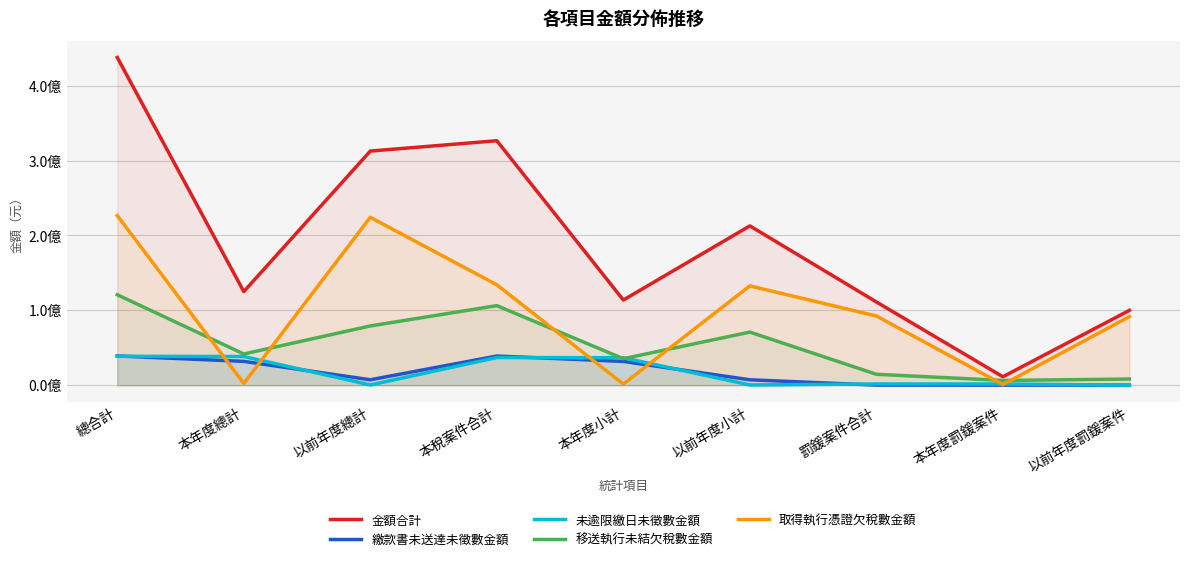

True or false: 未逾限繳日未徵數金額 and 取得執行憑證欠稅數金額 cross at least once.

True